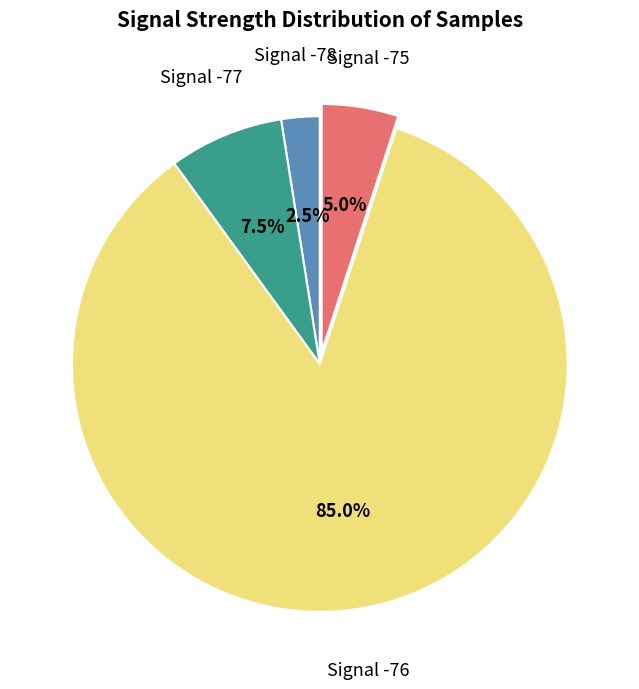

Which has a higher value, Signal -77 or Signal -75?

Signal -77